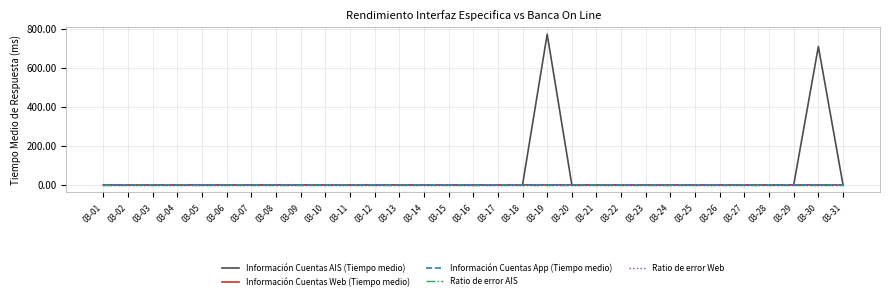

Is this an area chart (filled region under the line)?

No